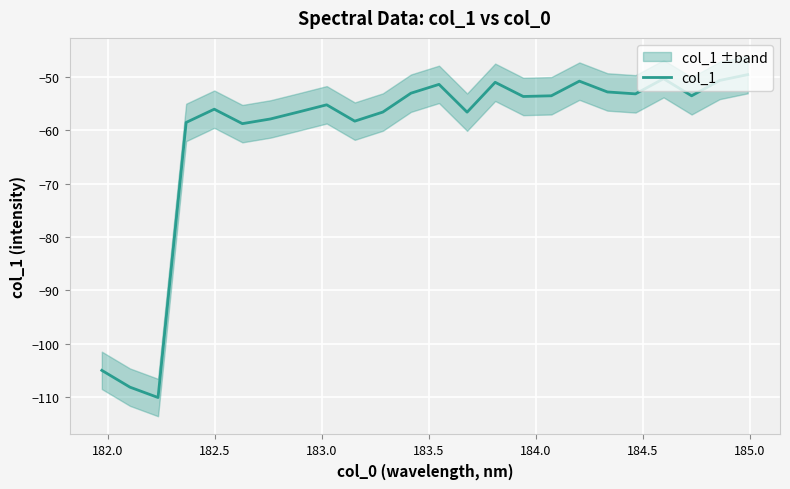

What is the sum of all values?

-1462.1